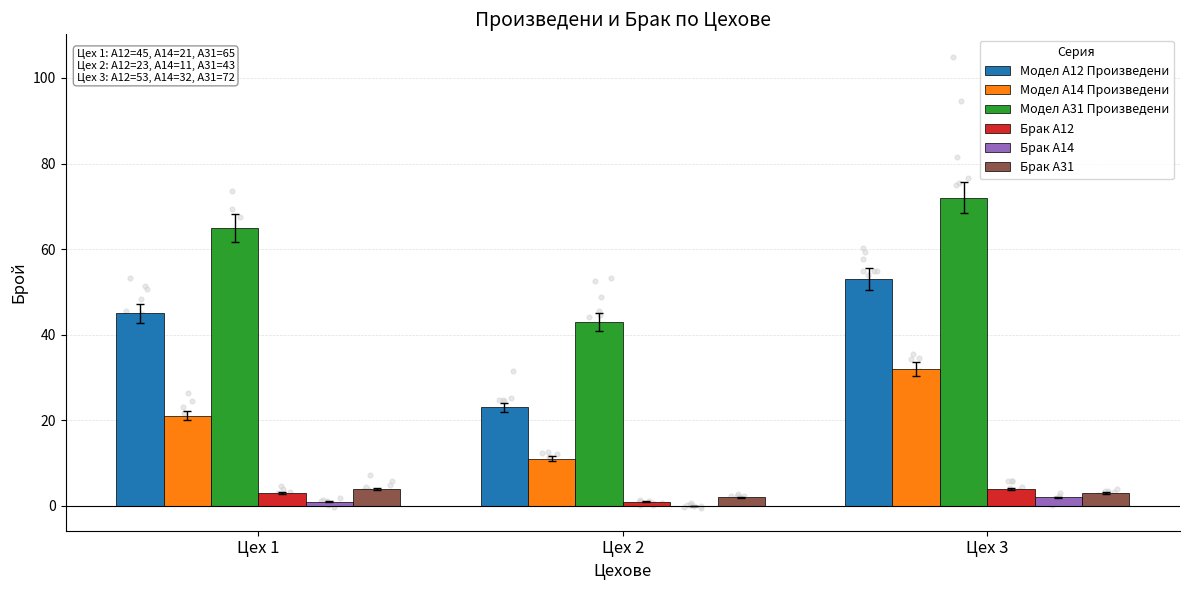

Which series reaches the minimum Y coordinate?

Брак А14